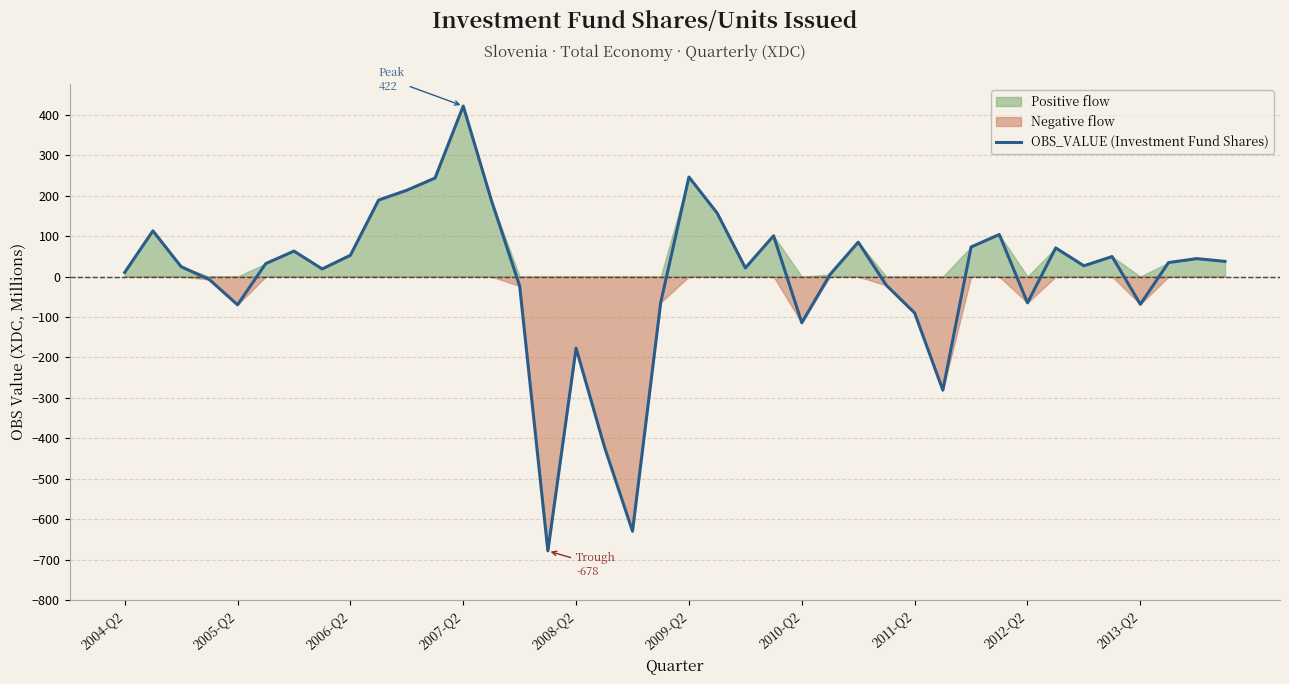

How many lines are shown in the chart?

1